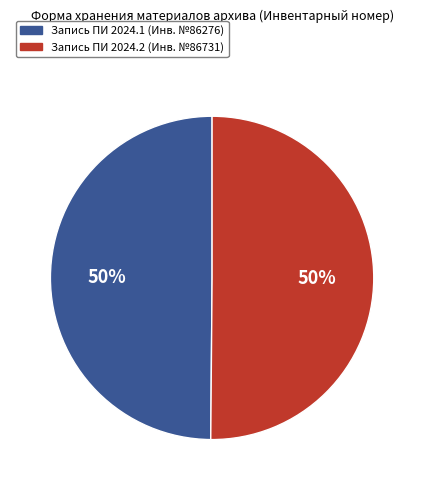

What percentage is the Запись ПИ 2024.2 (Инв. №86731) slice, to the nearest percent?

50%